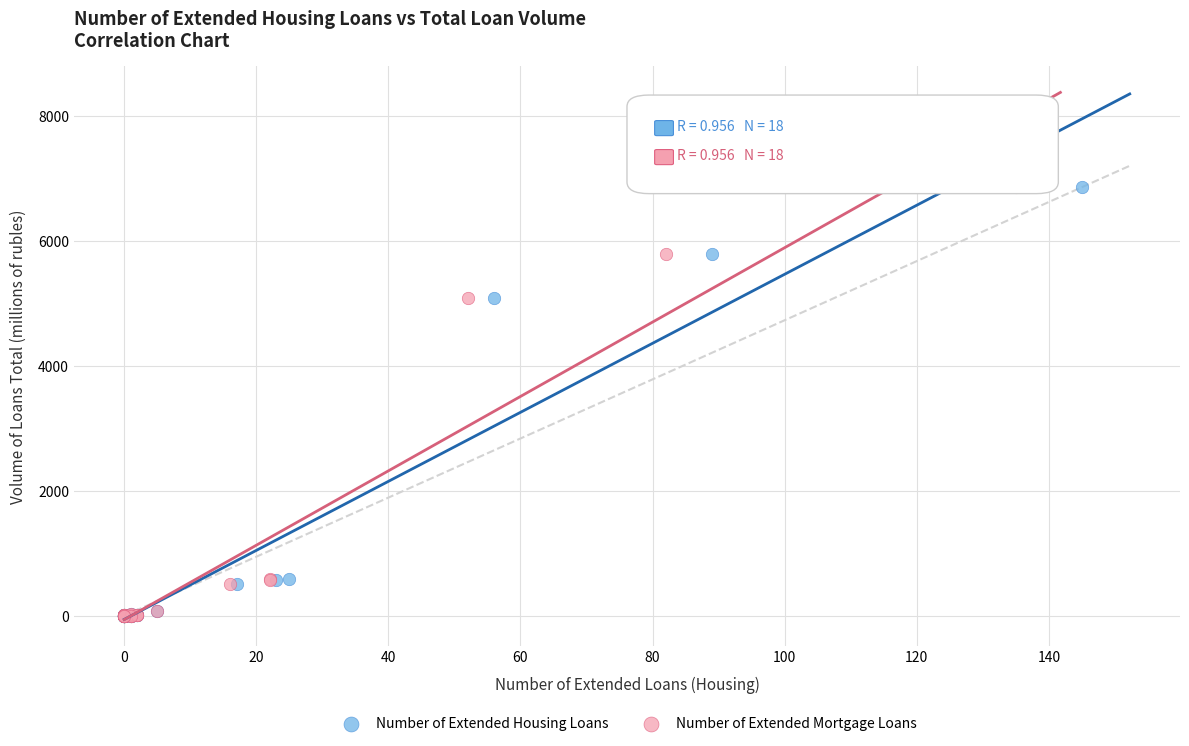

What are all the series names shown in the legend?

Number of Extended Housing Loans, Number of Extended Mortgage Loans